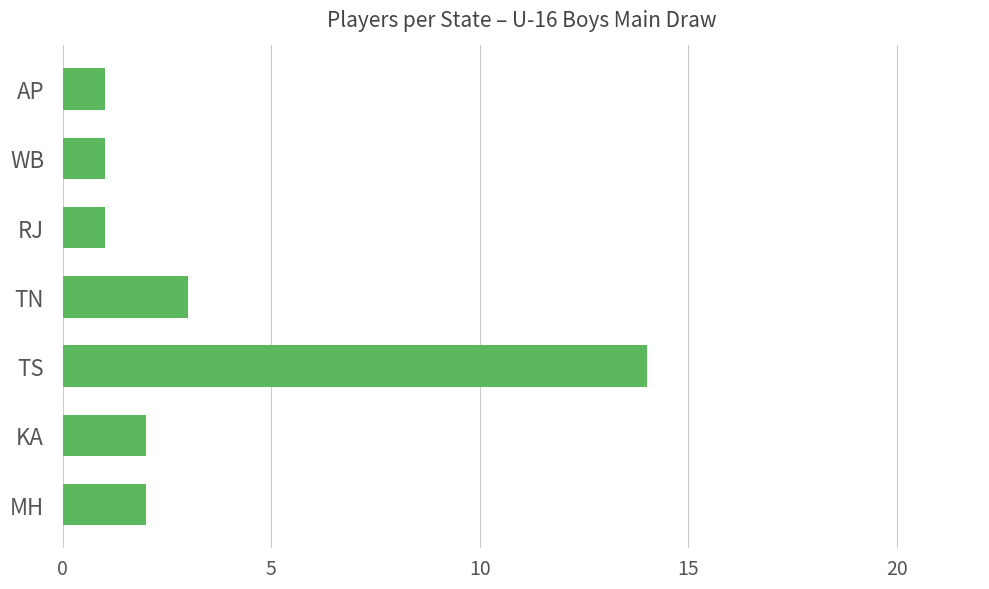

Count the number of data series in this chart.

1